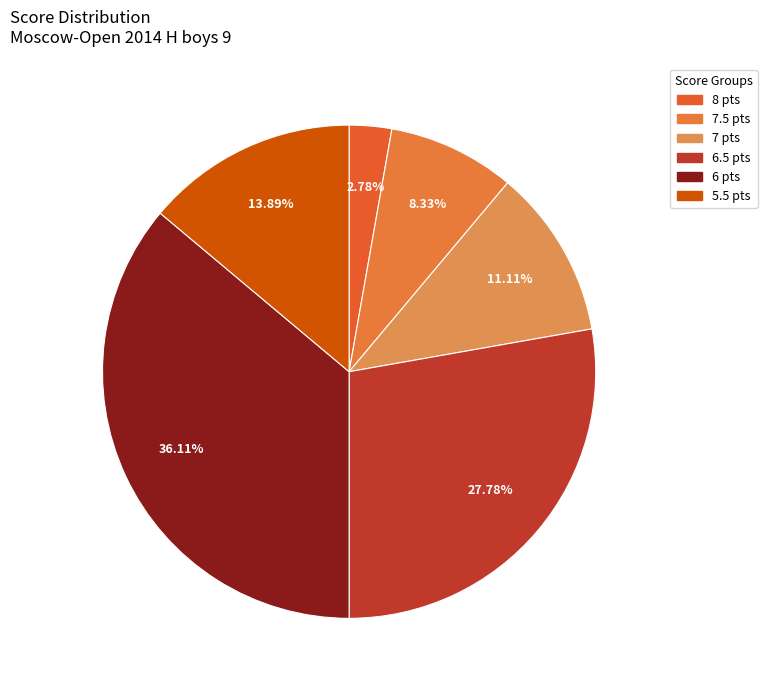

How many segments does this pie chart have?

6